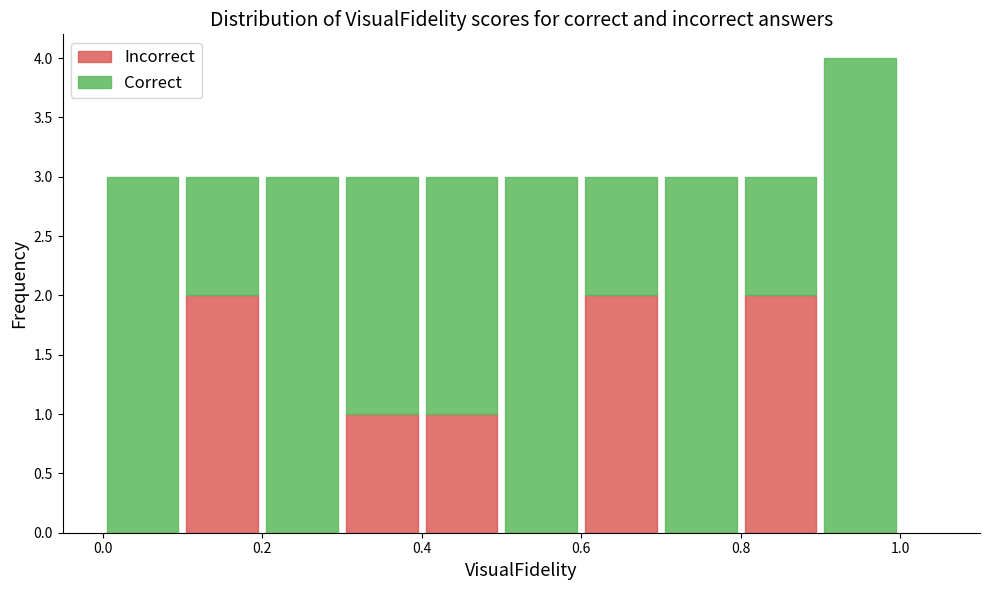

Reading left to right, transcribe this chart: for each stacked bar, give the range it covers on the x-axis and its total height. The values are not printed on the chart, so give them approximately, as read against the axis.

0.0 to 0.1: 3
0.1 to 0.2: 3
0.2 to 0.3: 3
0.3 to 0.4: 3
0.4 to 0.5: 3
0.5 to 0.6: 3
0.6 to 0.7: 3
0.7 to 0.8: 3
0.8 to 0.9: 3
0.9 to 1.0: 4